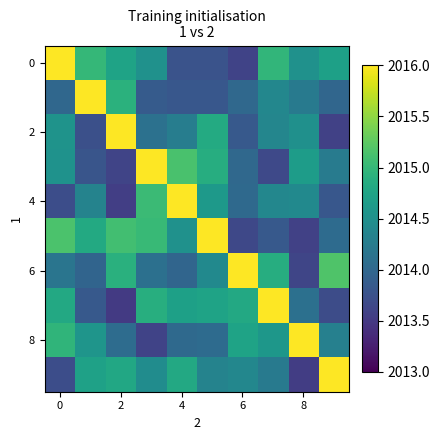

What is the greatest value displayed?

2016.0